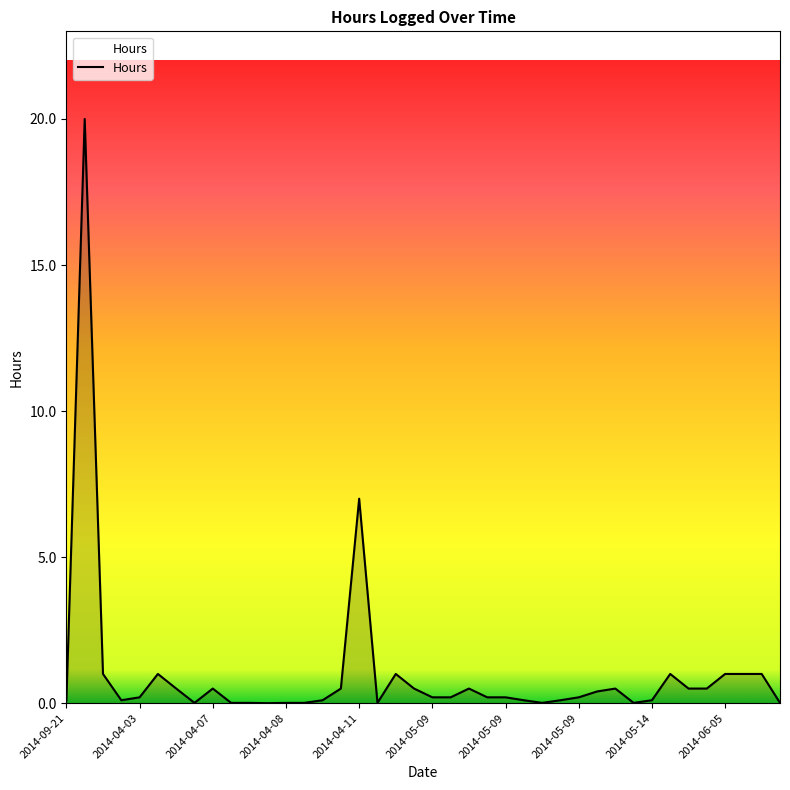

What is the difference between the maximum and minimum values?

20.0